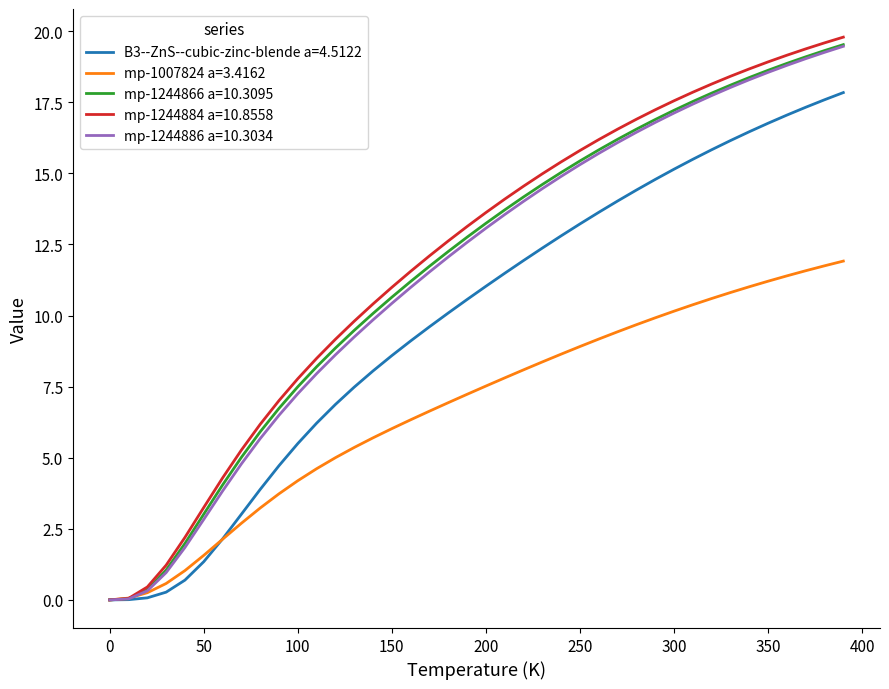

What is the highest value of the mp-1244886 a=10.3034 series?

19.5